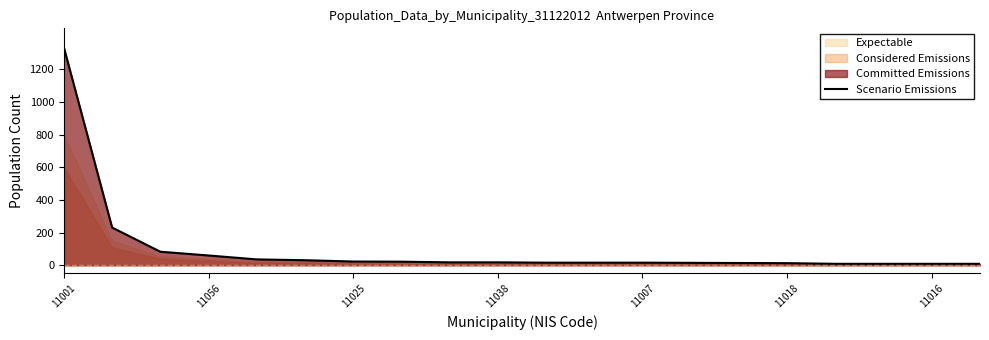

What is the label of the 7th point from the right?

13